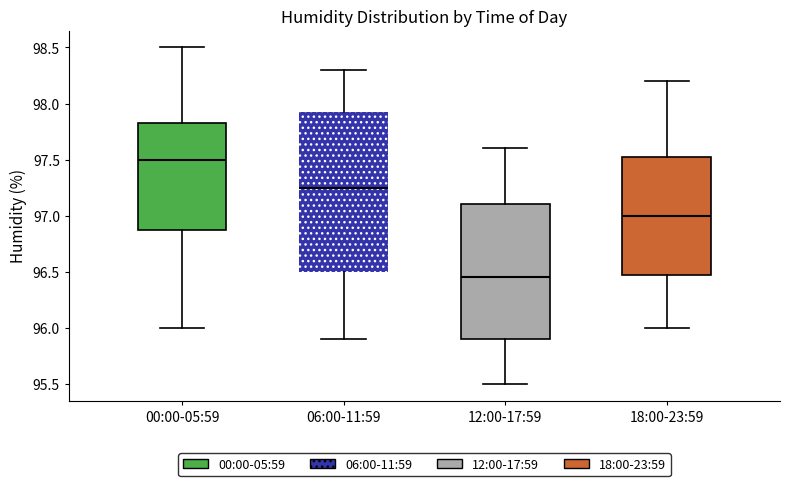

Which box is the tallest, from its lower edge to its upper edge?

06:00-11:59